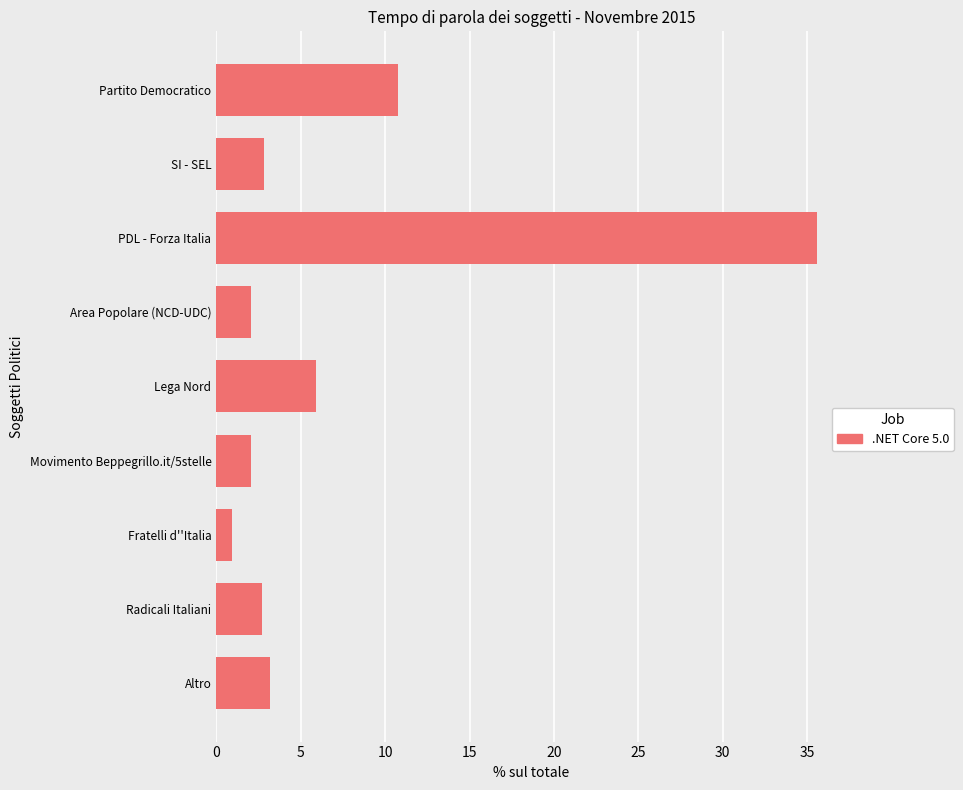

Which label corresponds to the largest value in the chart?

PDL - Forza Italia